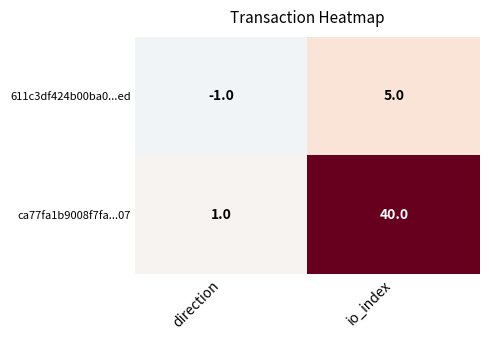

Which series has the largest total across all categories?

ca77fa1b9008f7fa...07